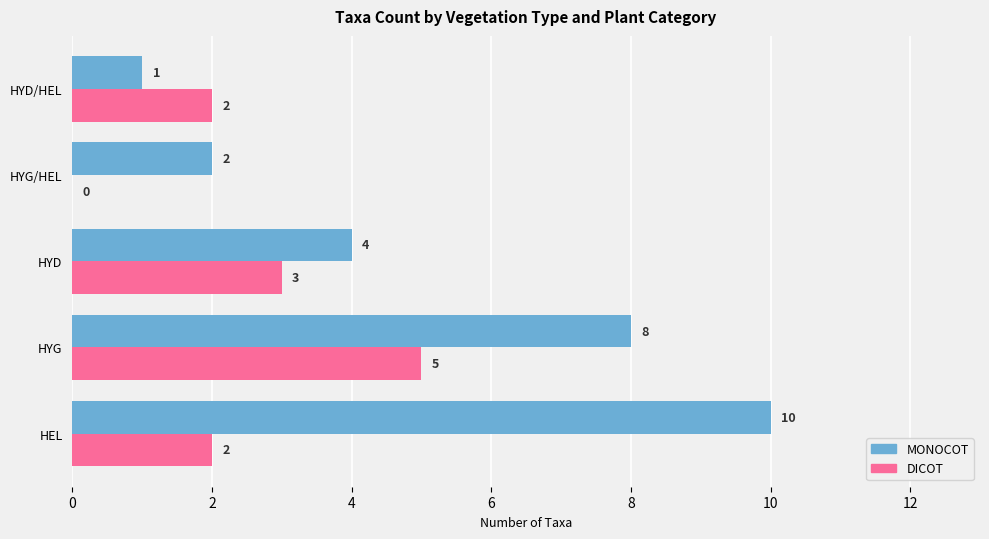

True or false: MONOCOT has a value of 1 at HYG/HEL.

False